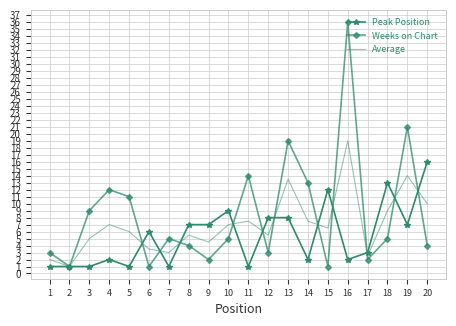

List the series in order of their peak value, highest first.

Weeks on Chart, Average, Peak Position